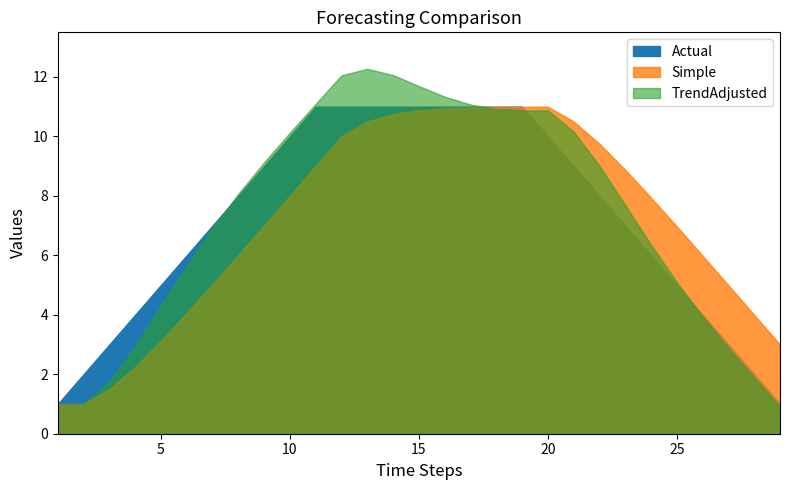

Which series changed the most between 16 and 25?

TrendAdjusted